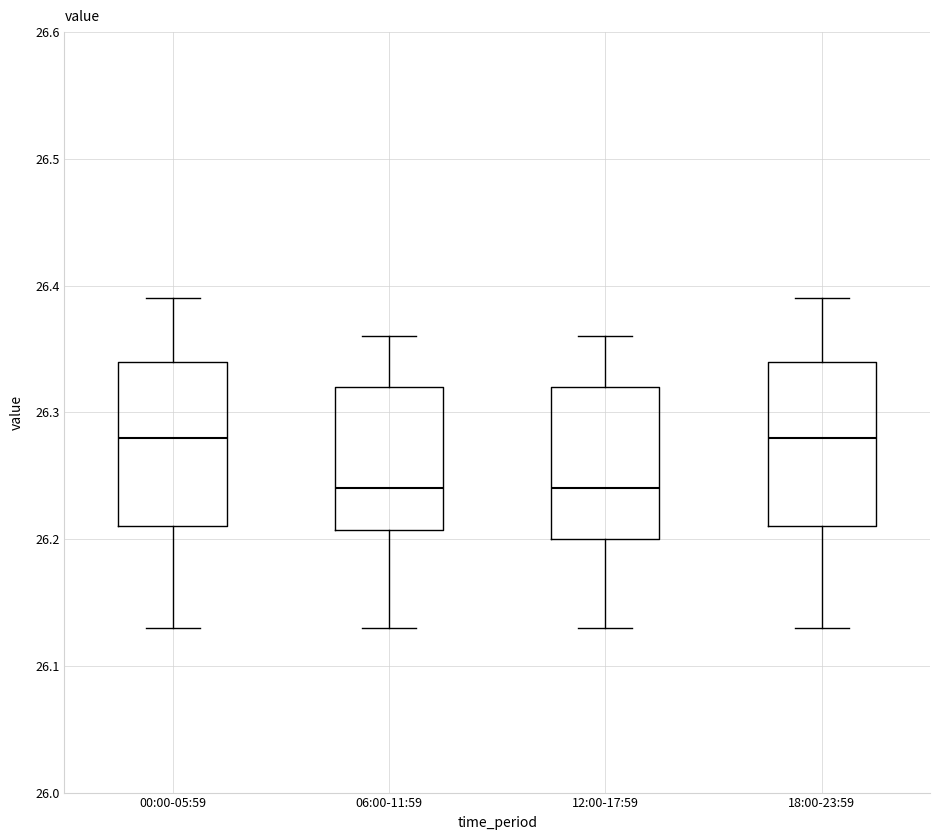

Where is the lower edge of the box for 06:00-11:59 on the y-axis? The values are not printed on the chart, so give them approximately, as read against the axis.

26.21